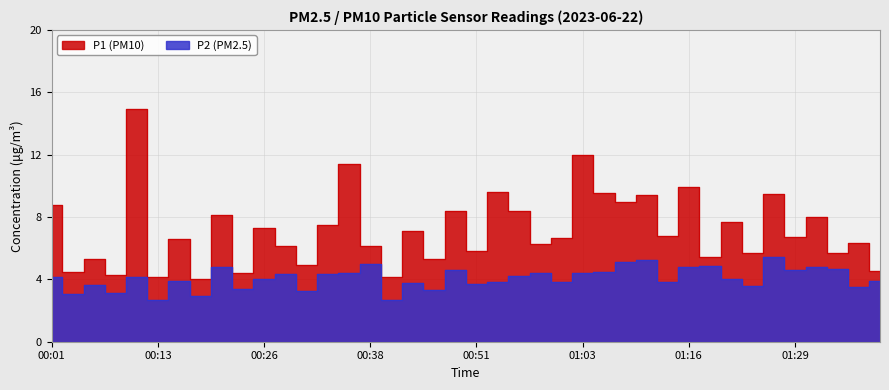

At how many categories does at least one series exceed 3?

40